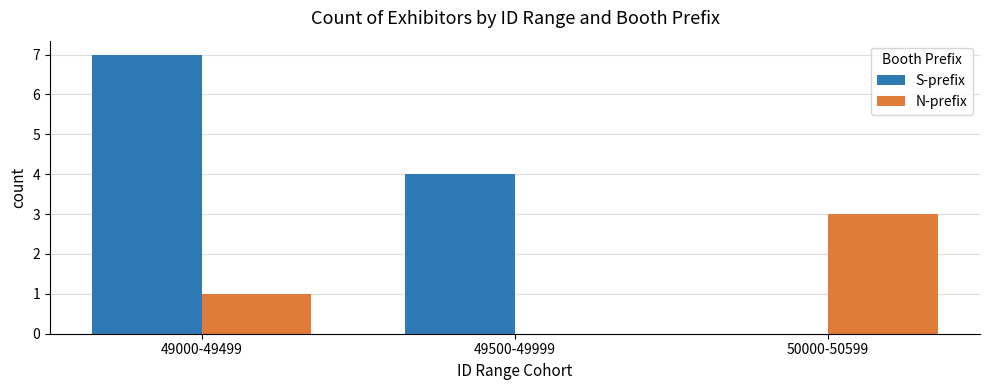

Which series changed the most between 49500-49999 and 50000-50599?

S-prefix